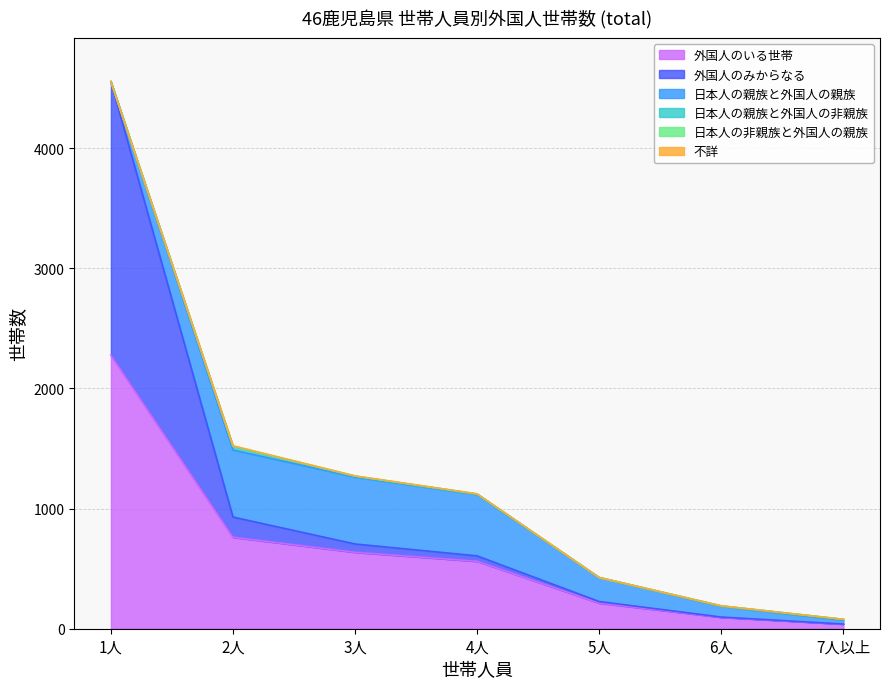

What is the difference between the second highest and minimum values in the 不詳 series?

2